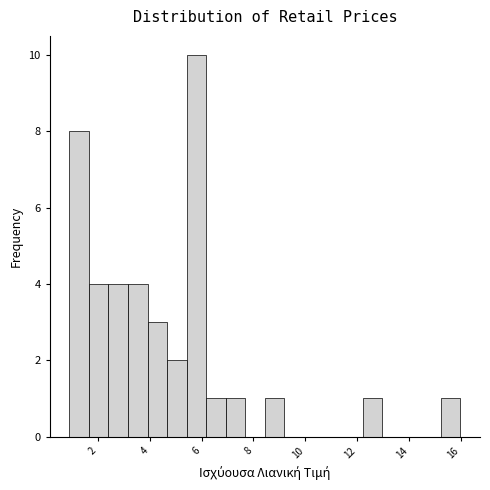

Read against the x-axis, roughly where is the centre of the tallest bar?

5.8